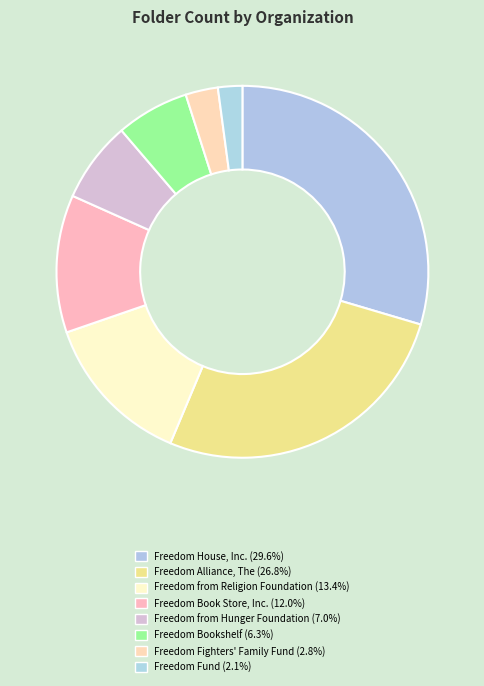

How many slices are in this pie chart?

8